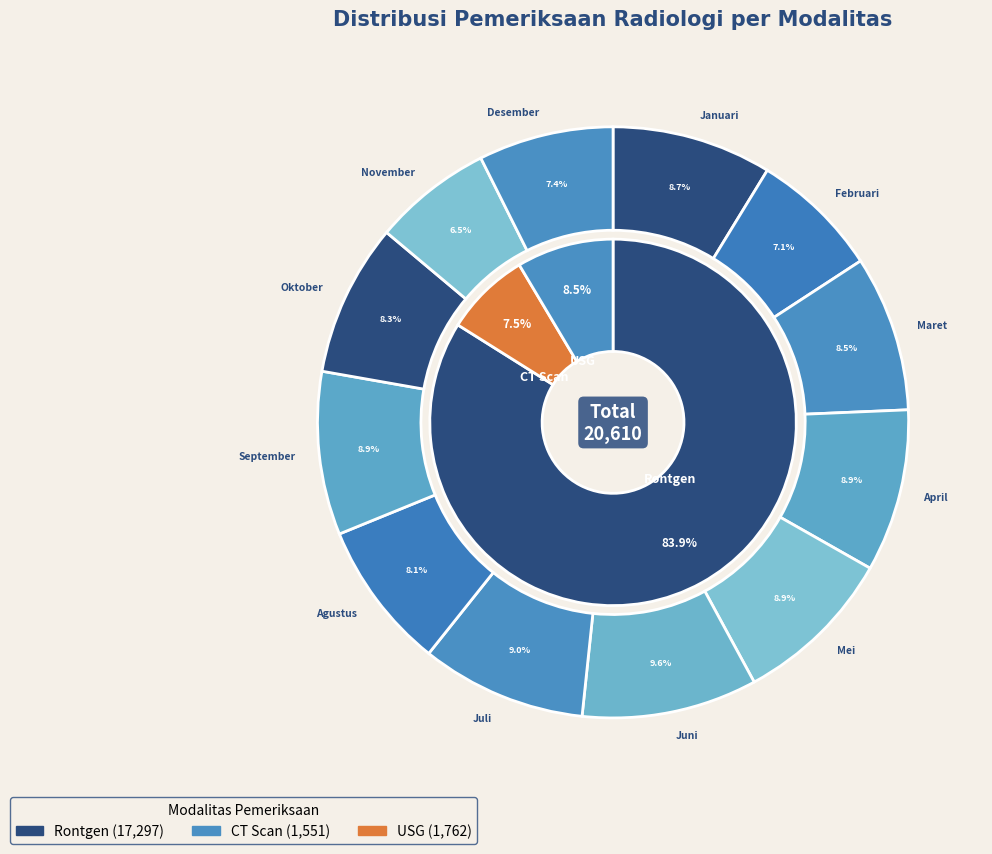

What percentage is the Maret slice, to the nearest percent?

9%